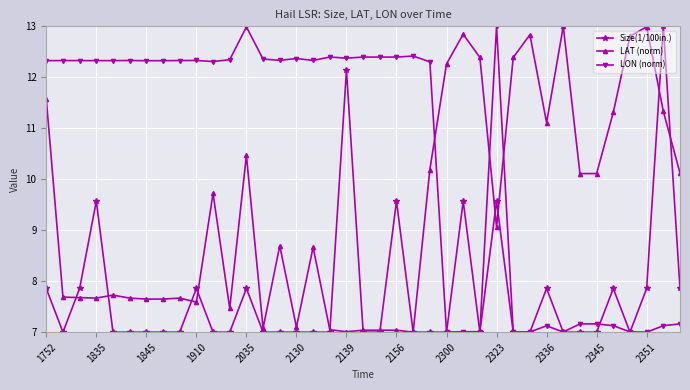

True or false: LON (norm) and LAT (norm) intersect in this chart.

True